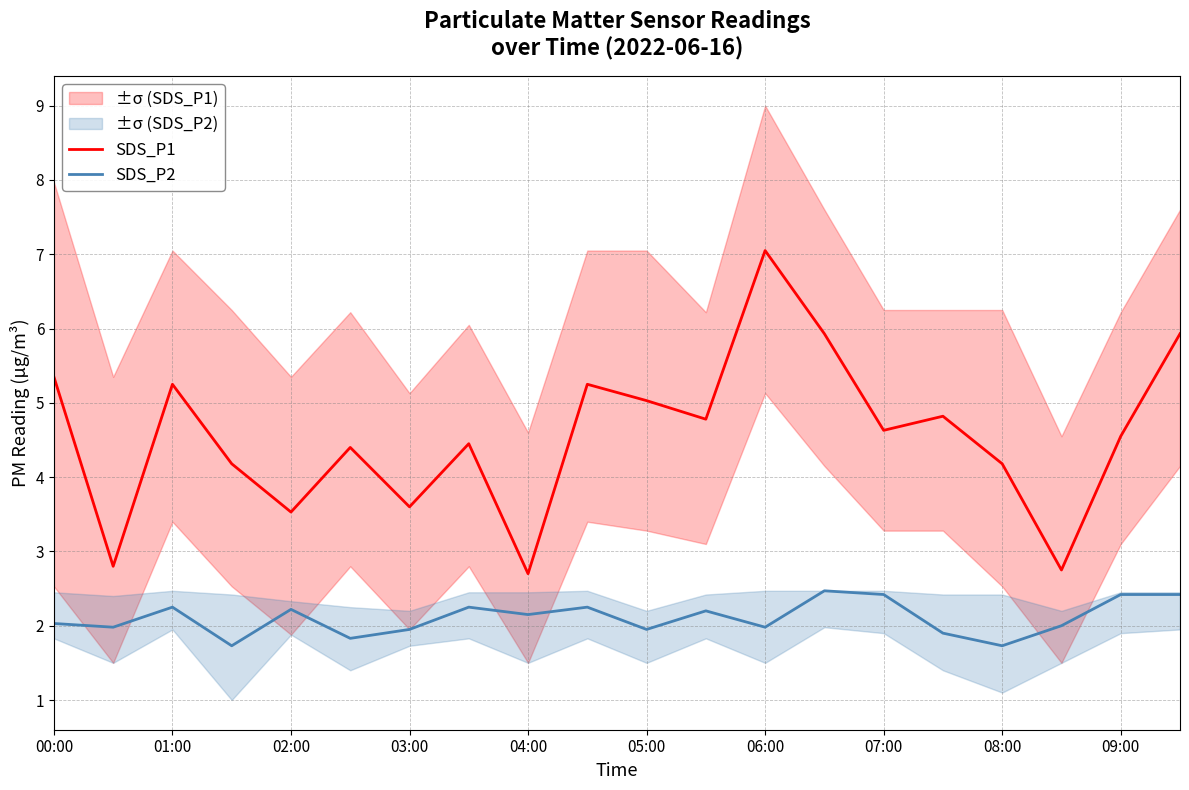

How many lines are shown in the chart?

2